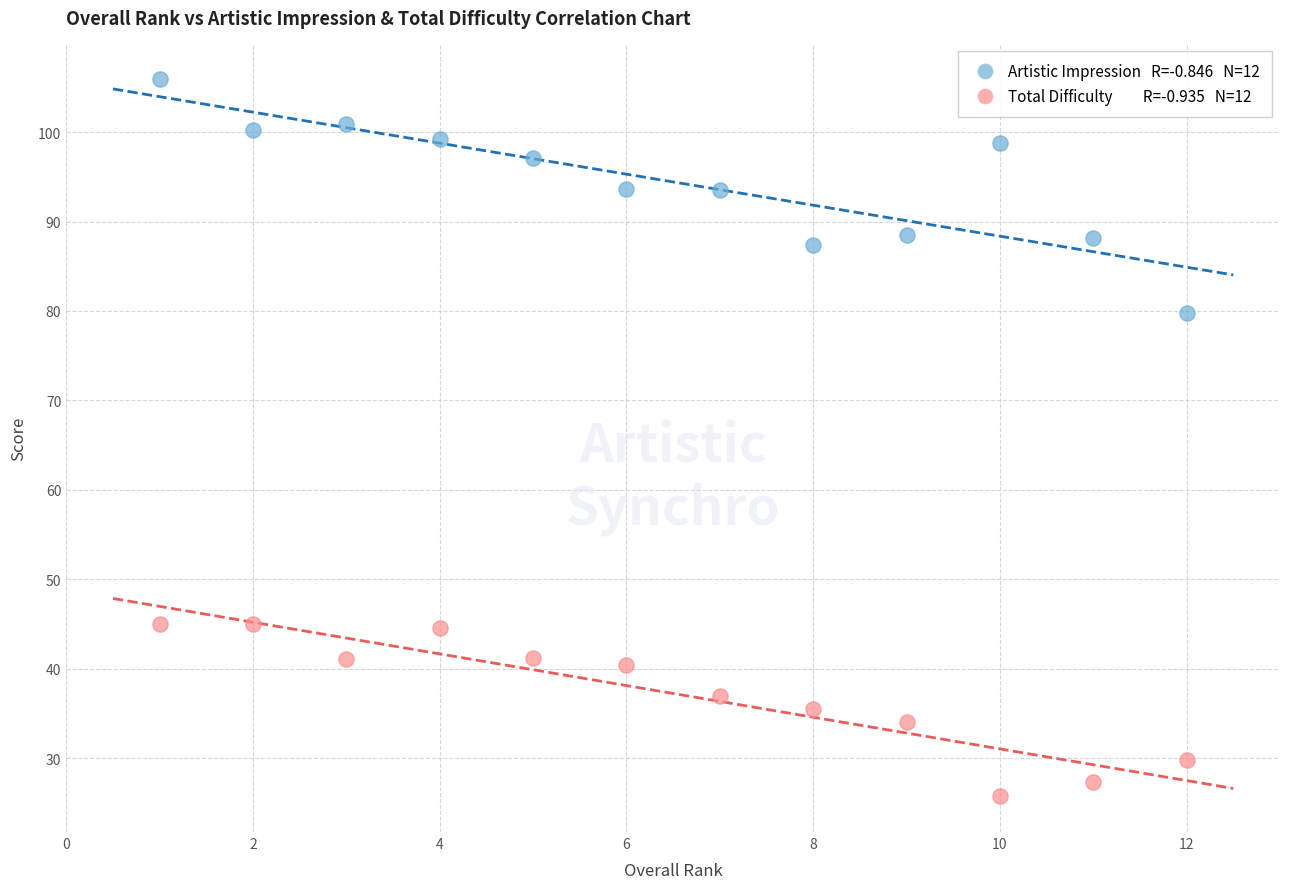

Across all data points, what is the range of X values (max minus min)?

11.0